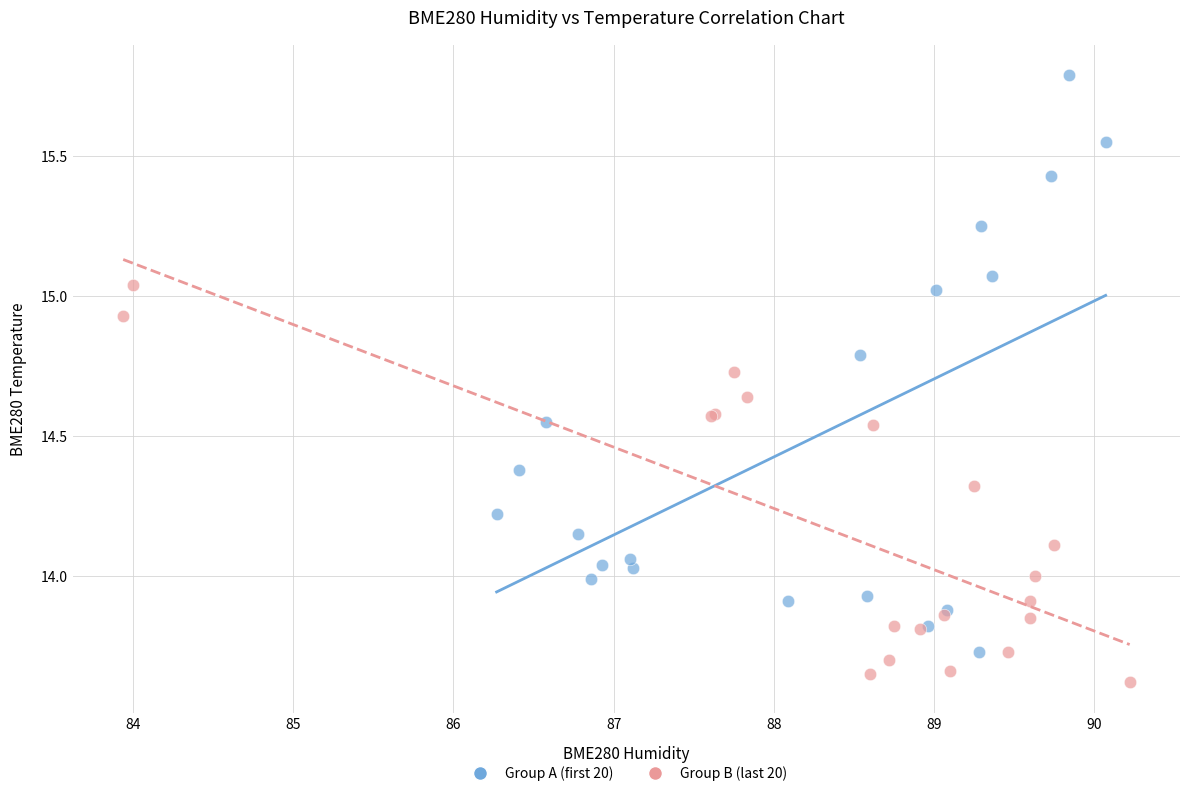

Which series contains the lowest Y value?

Group B (last 20)